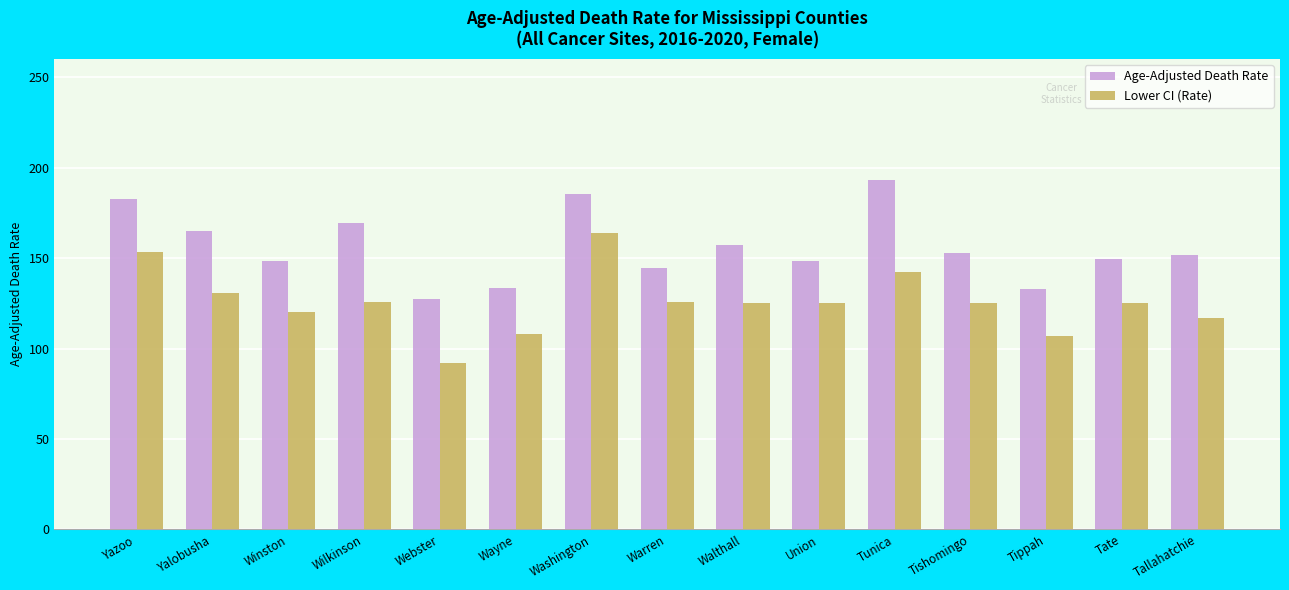

What is the approximate value of Lower CI (Rate) at Wayne?

107.9